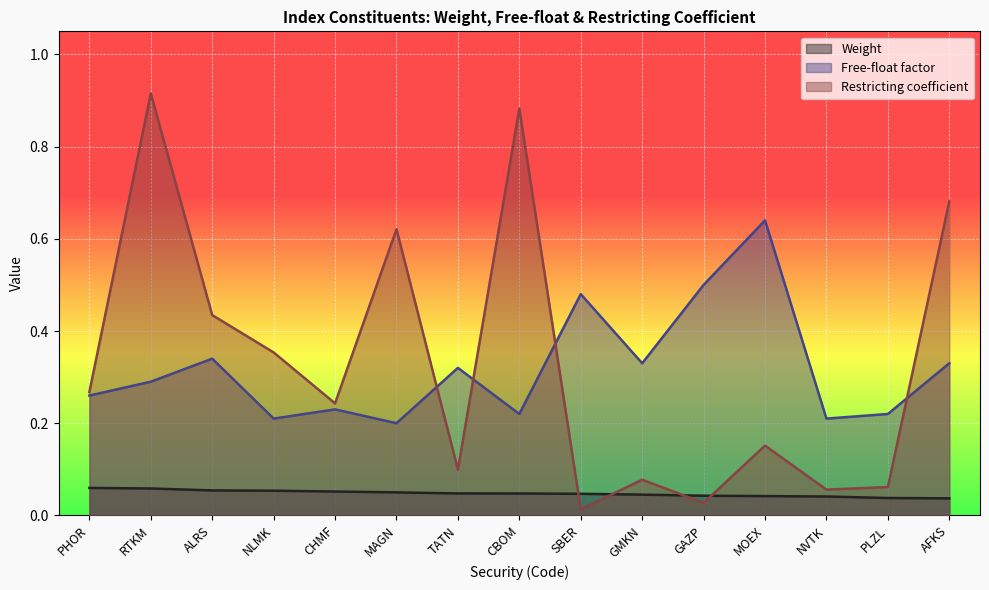

How many categories are shown in the chart?

15